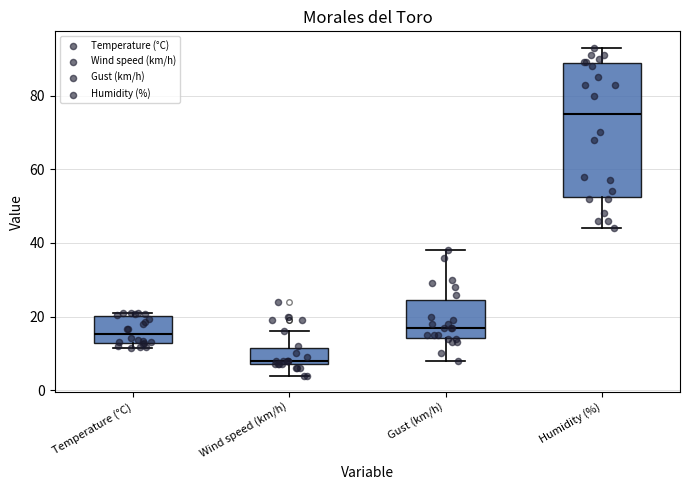

Reading left to right, read every box against the y-axis: the position of its median line, the range the box covers, and the ends of its whiskers. The values are not printed on the chart, so give them approximately, as read against the axis.

Temperature (°C): median 16, box 12 to 20, whiskers 12 (just below the box's lower edge) to 22
Wind speed (km/h): median 8 (just above the box's lower edge), box 8 to 12, whiskers 4 to 16
Gust (km/h): median 18, box 14 to 24, whiskers 8 to 38
Humidity (%): median 76, box 52 to 88, whiskers 44 to 94